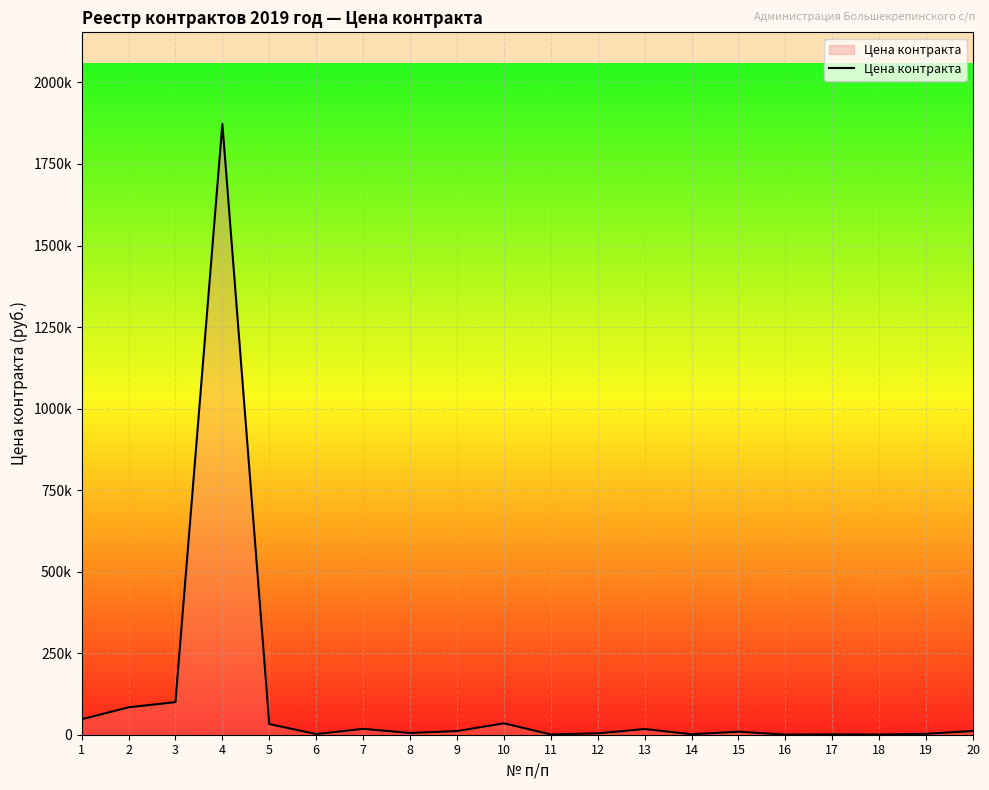

True or false: the data has more than 1 interior local peaks.

True